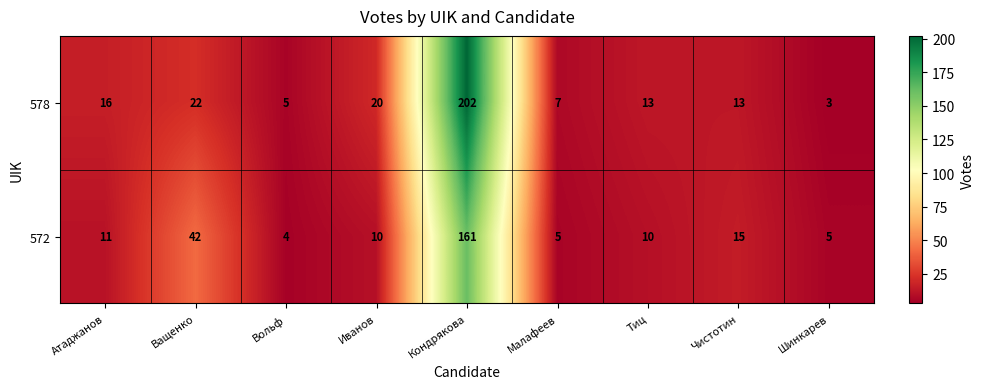

Which label corresponds to the largest value in the chart?

Кондрякова